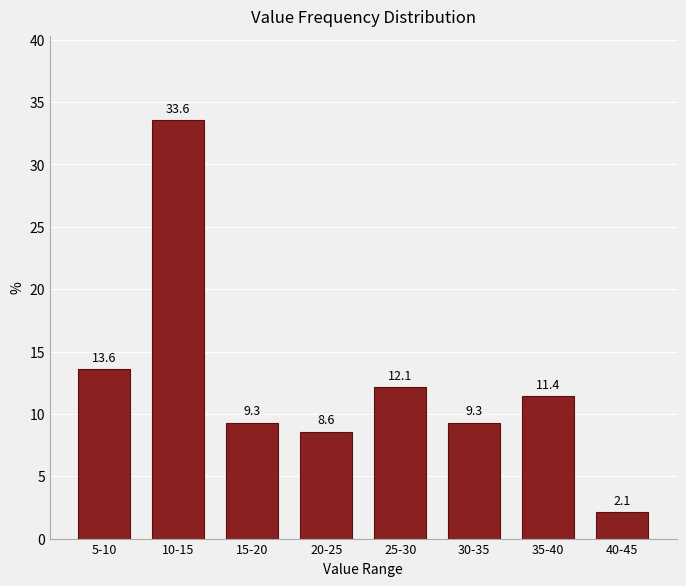

Reading left to right, list all the values displayed in this chart.

13.6	33.6	9.3	8.6	12.1	9.3	11.4	2.1